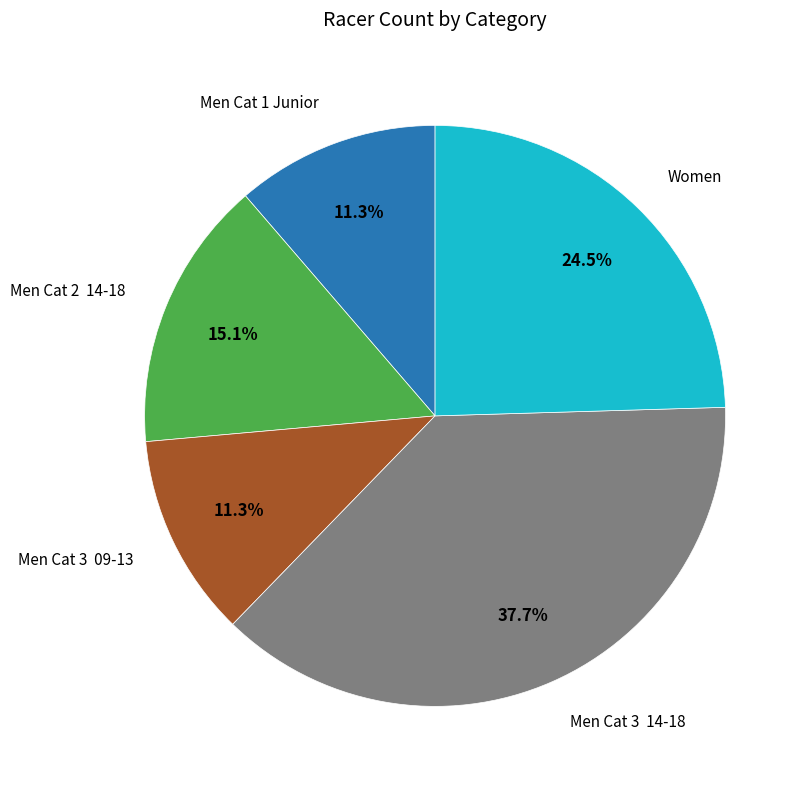

Does any single category account for the majority?

No